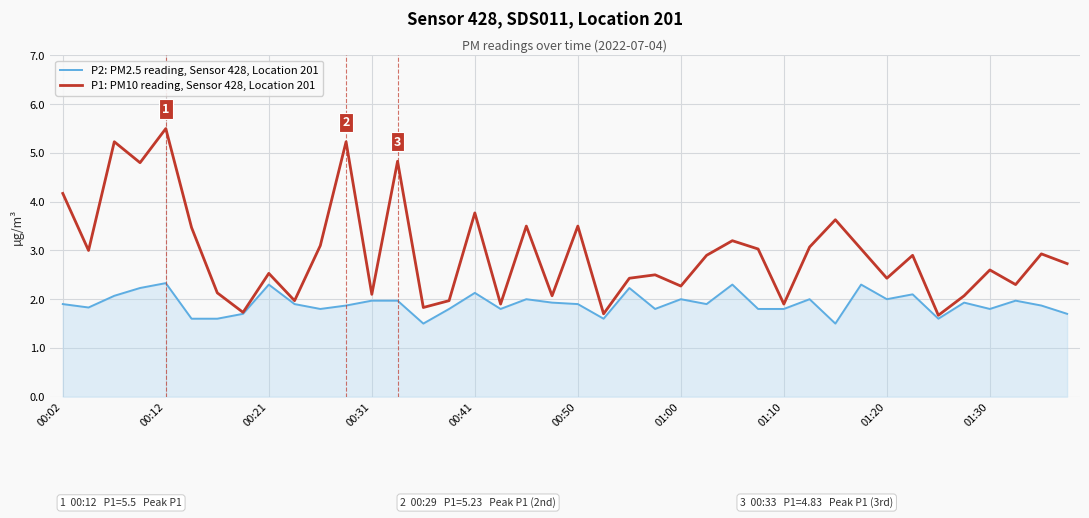

Which series has the largest total across all categories?

P1: PM10 reading, Sensor 428, Location 201